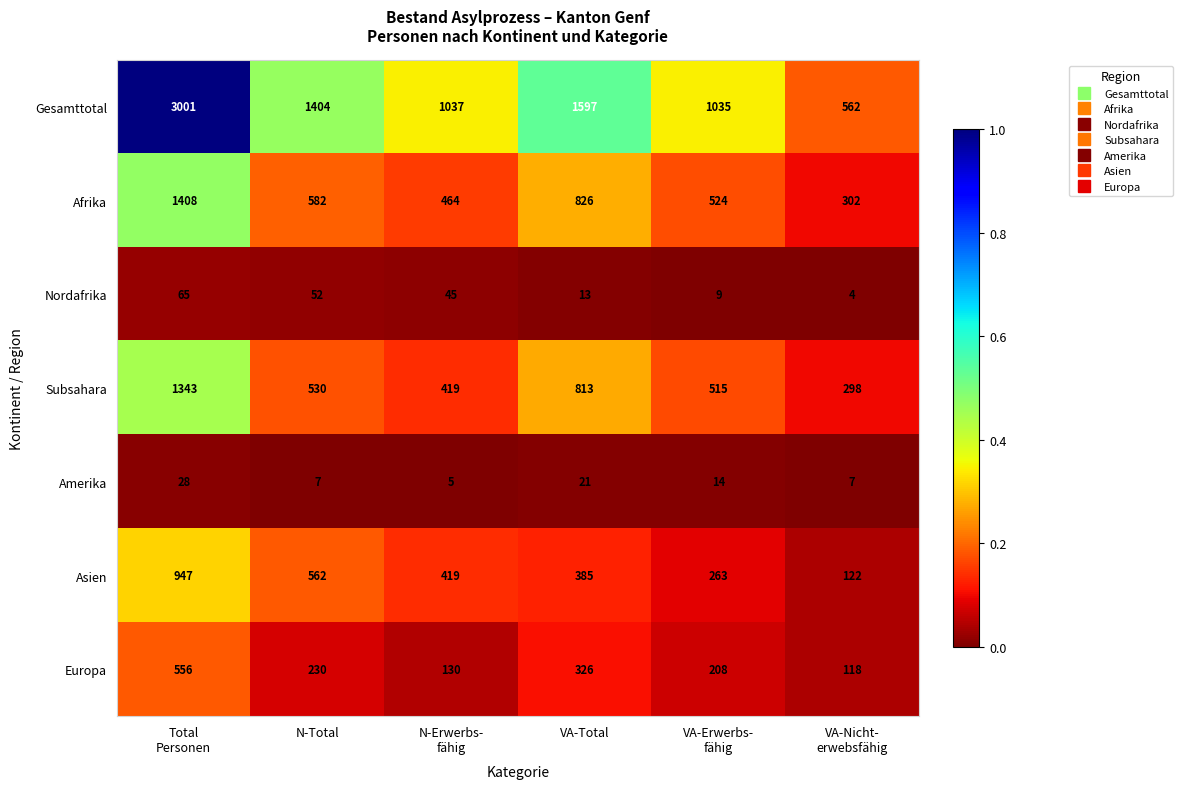

Which series has the largest range (max minus min)?

Gesamttotal